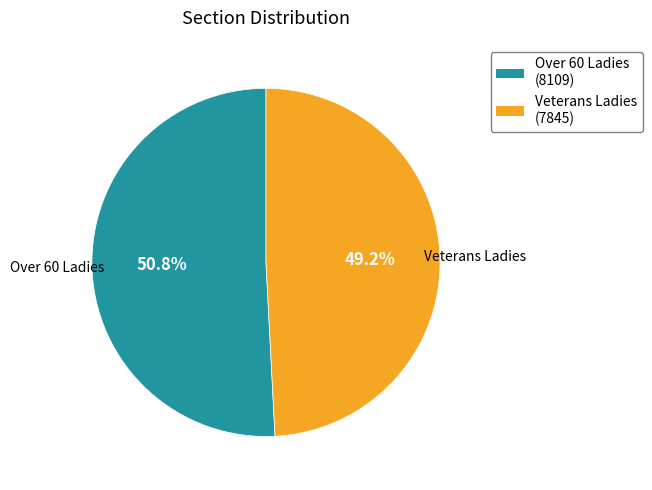

Rank the categories by value from lowest to highest.

Veterans Ladies, Over 60 Ladies